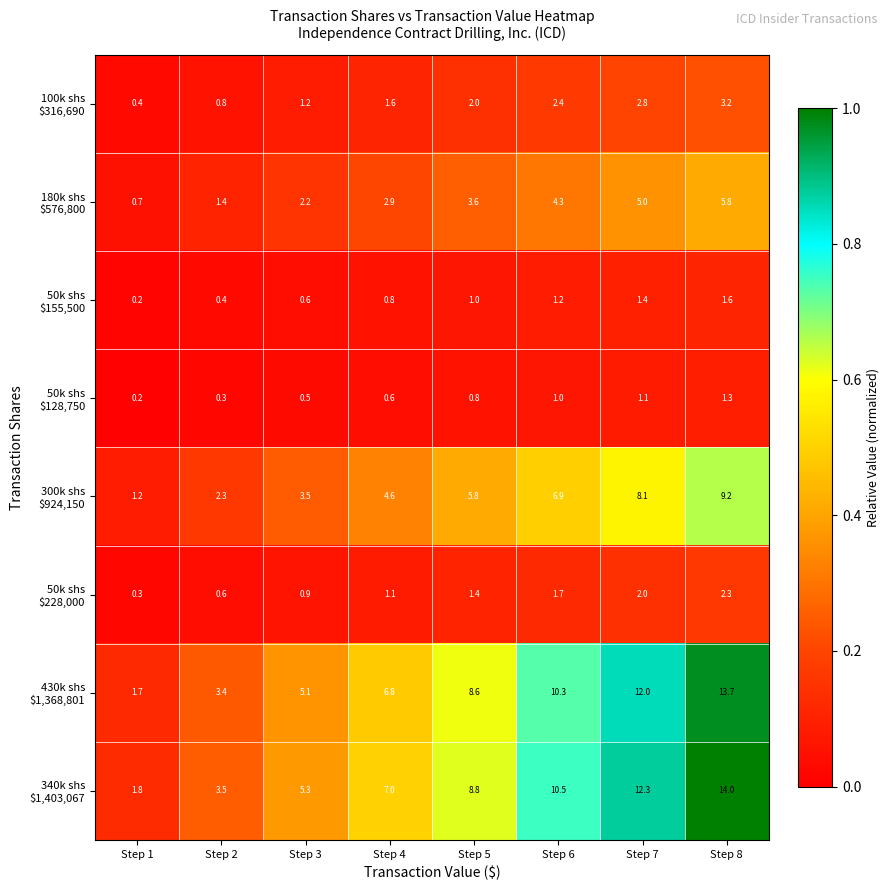

At which category is the sum across all series the highest?

Step 8